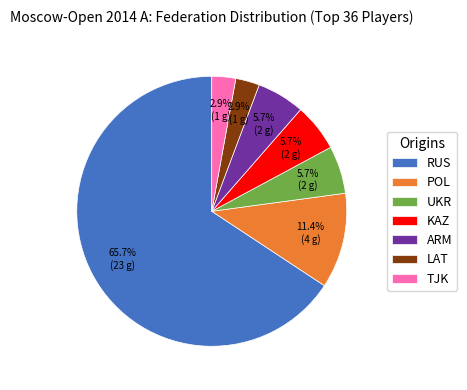

Approximately how many times larger is the value at RUS compared to UKR?

11.5